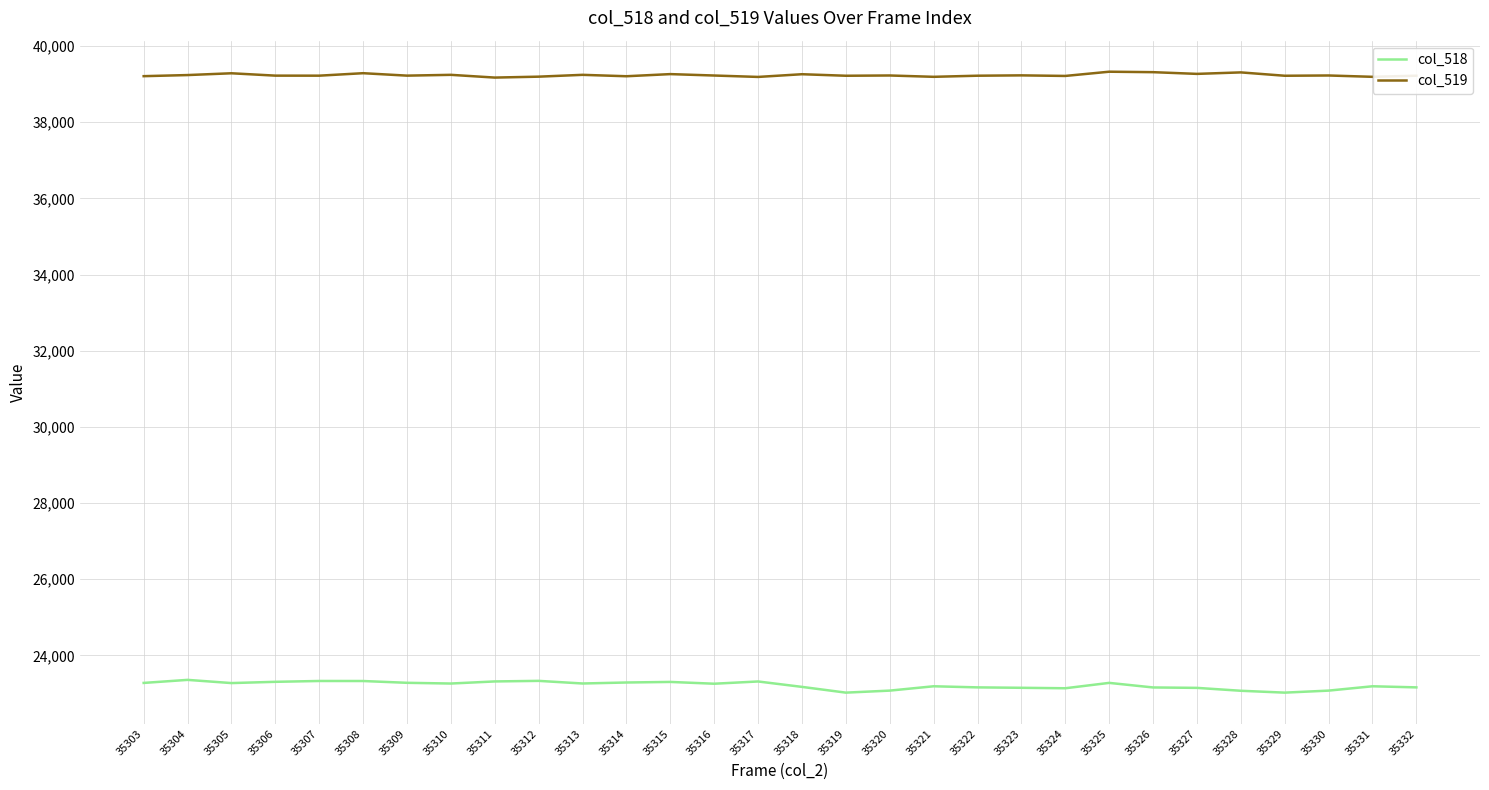

True or false: col_519 and col_518 cross at least once.

False